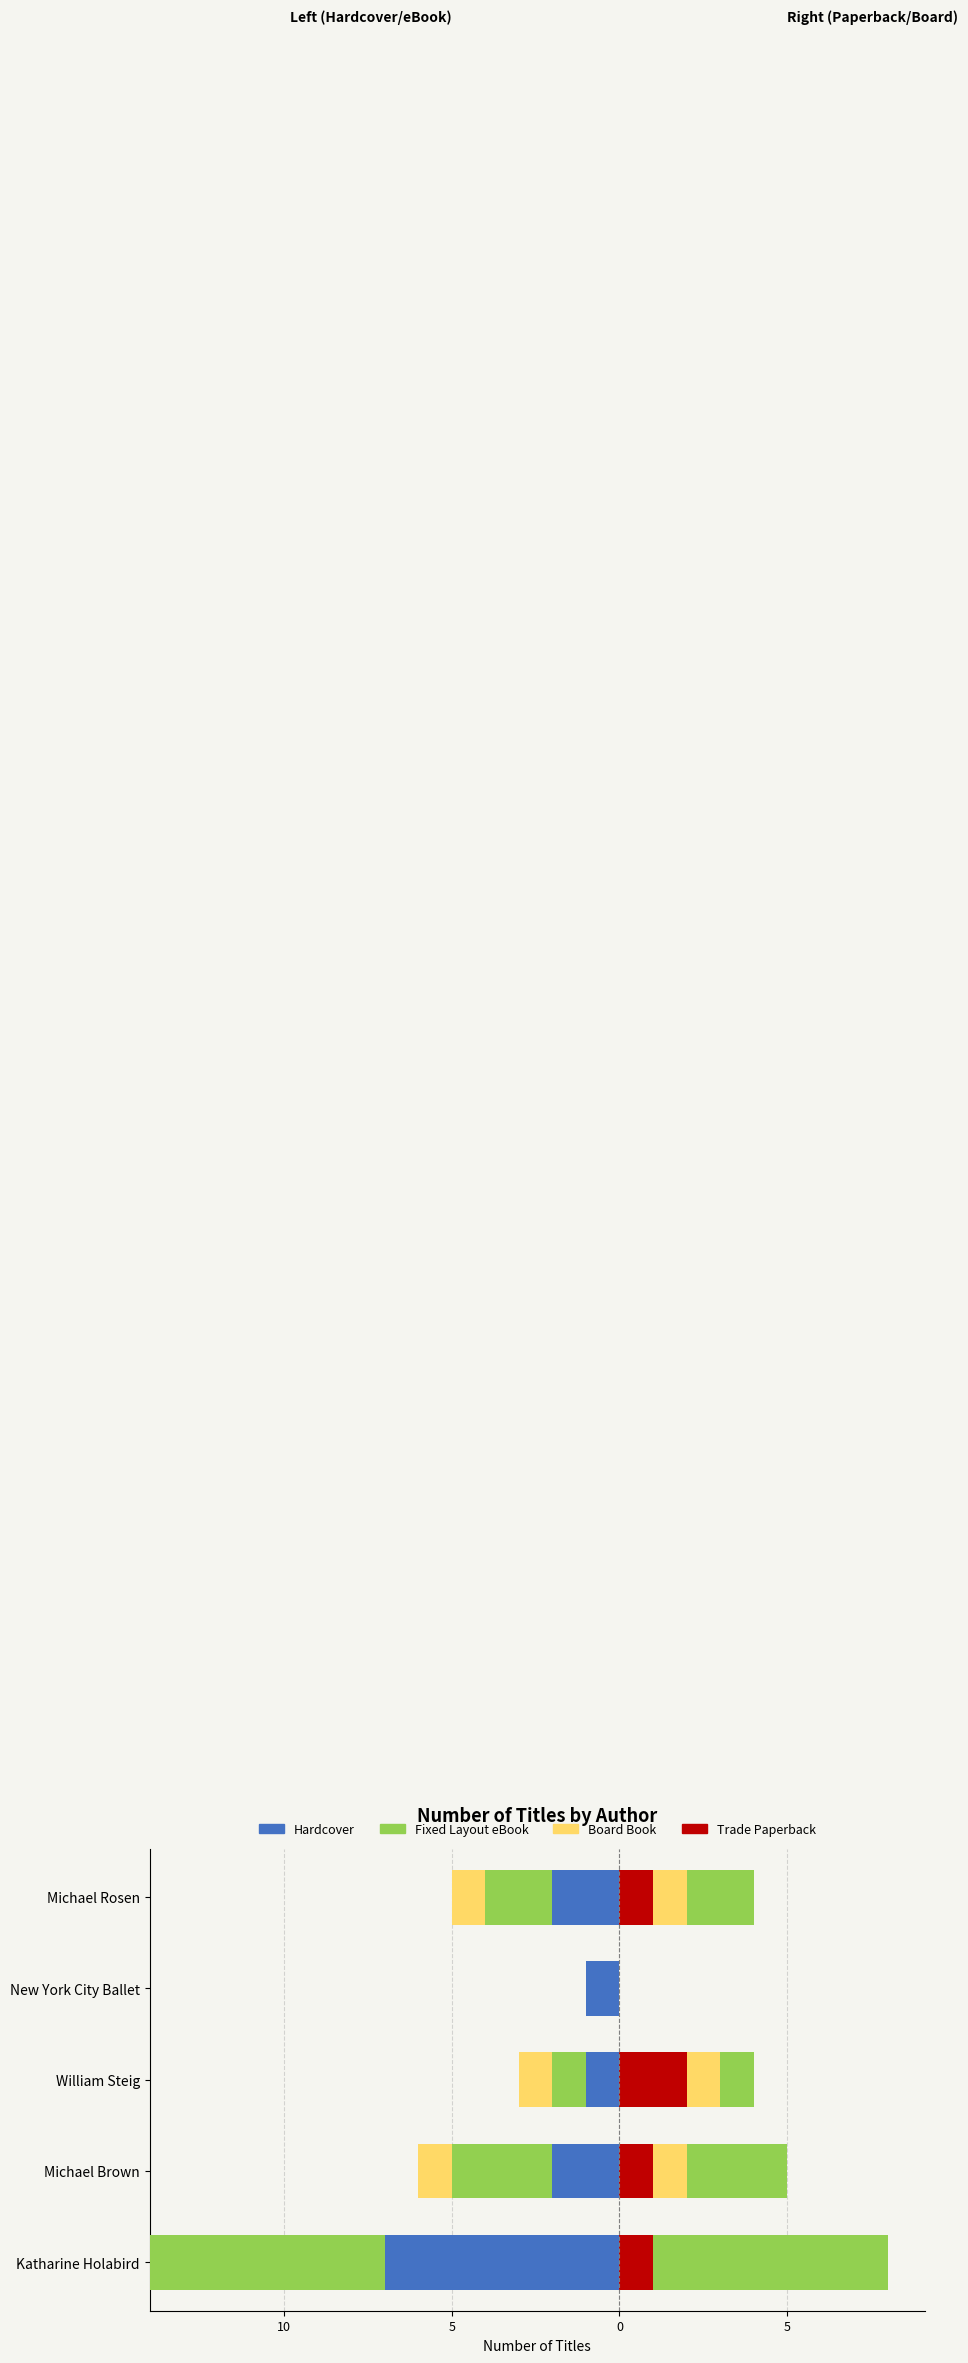

Are the bars horizontal?

Yes